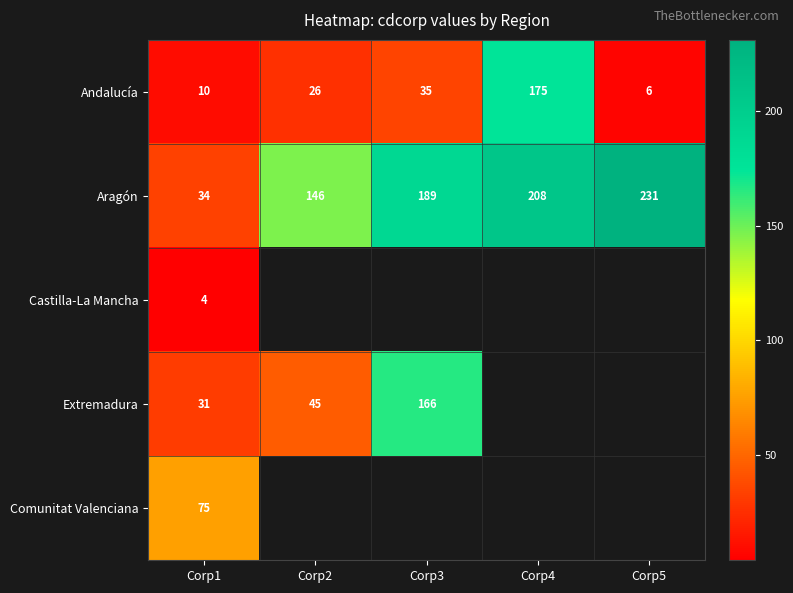

What is the sum of all Andalucía values?

252